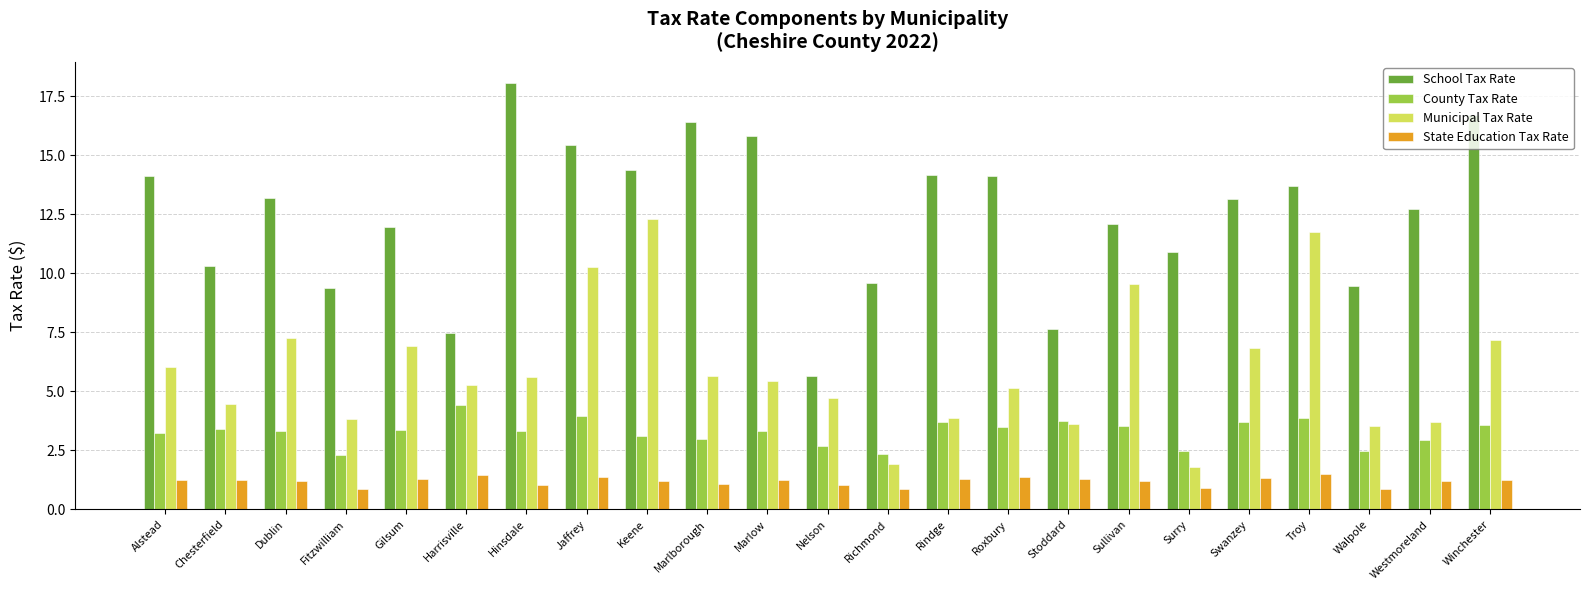

Which series has the largest range (max minus min)?

School Tax Rate